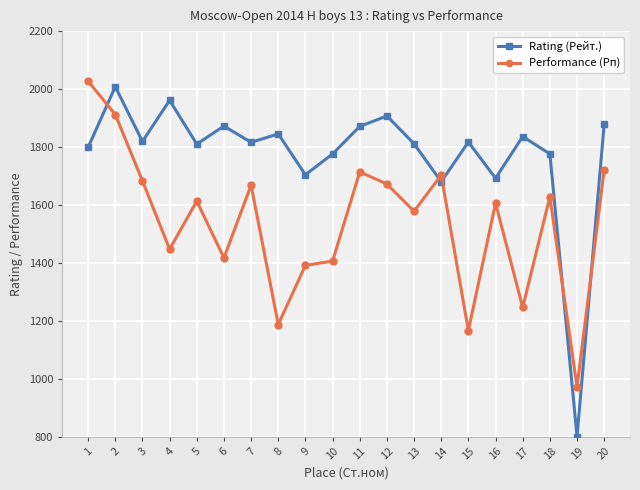

Where do Rating (Рейт.) and Performance (Рп) first cross each other?

1 and 2